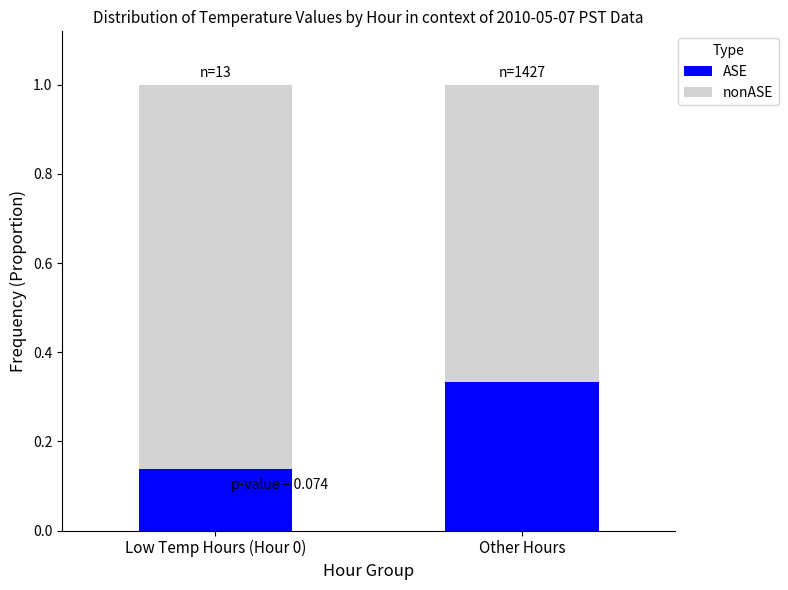

The ASE series shows 0.2 at Low Temp Hours (Hour 0). True or false?

False